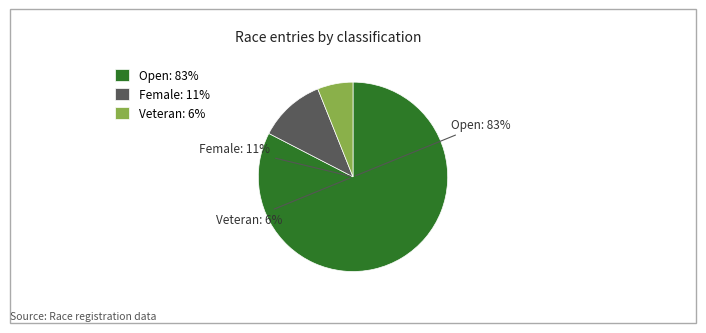

Combined, what portion of the pie is Veteran and Female?

17.4%